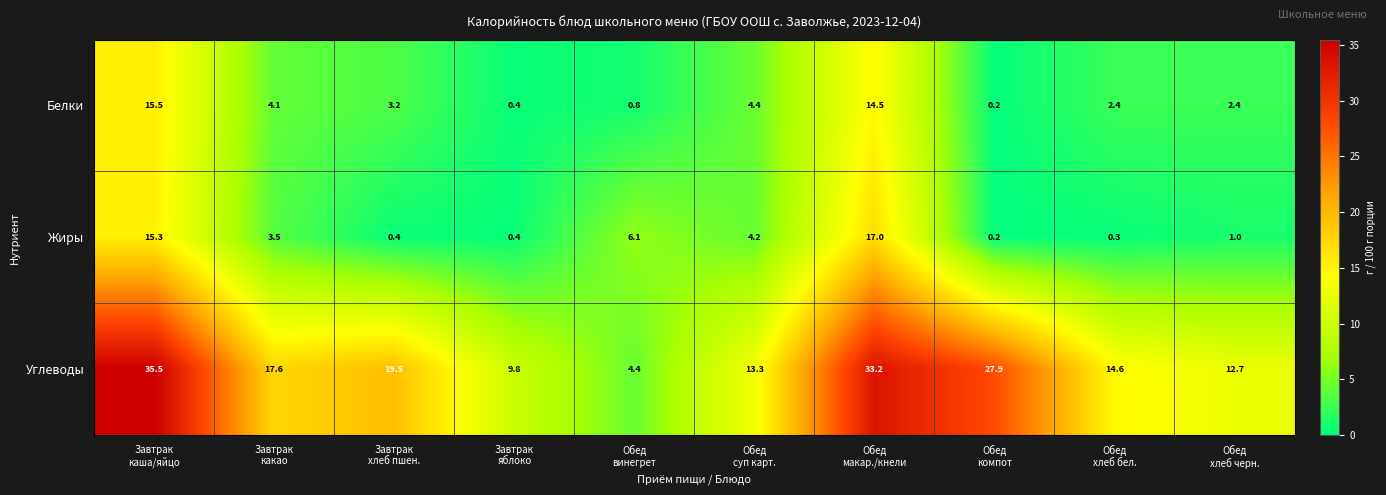

What is the average value of the Углеводы series?

18.9